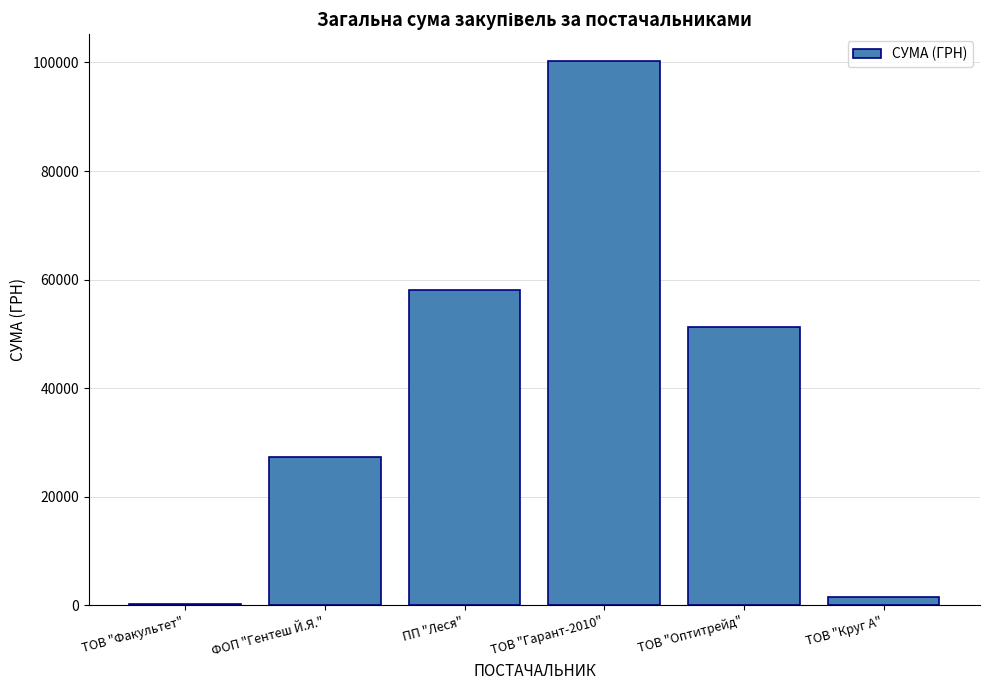

What is the sum of all values?

238463.2